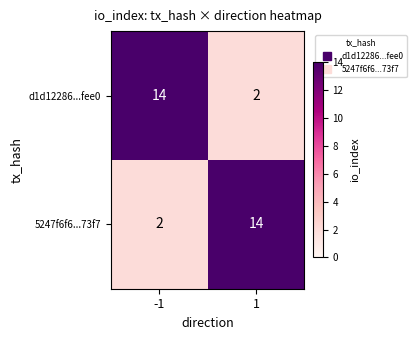

What is the highest value of the 5247f6f6...73f7 series?

14